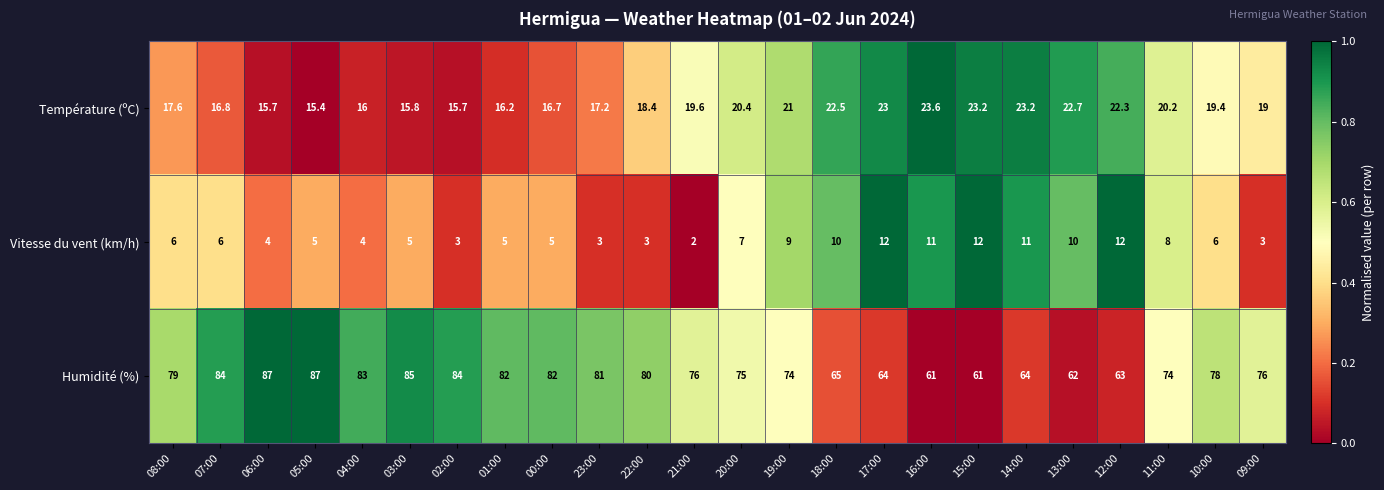

How many categories are shown in the chart?

24